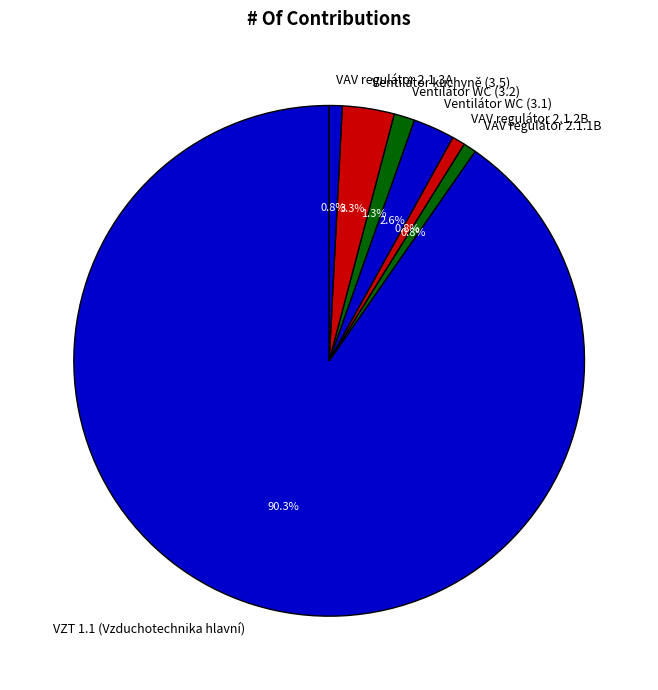

How many segments does this pie chart have?

7